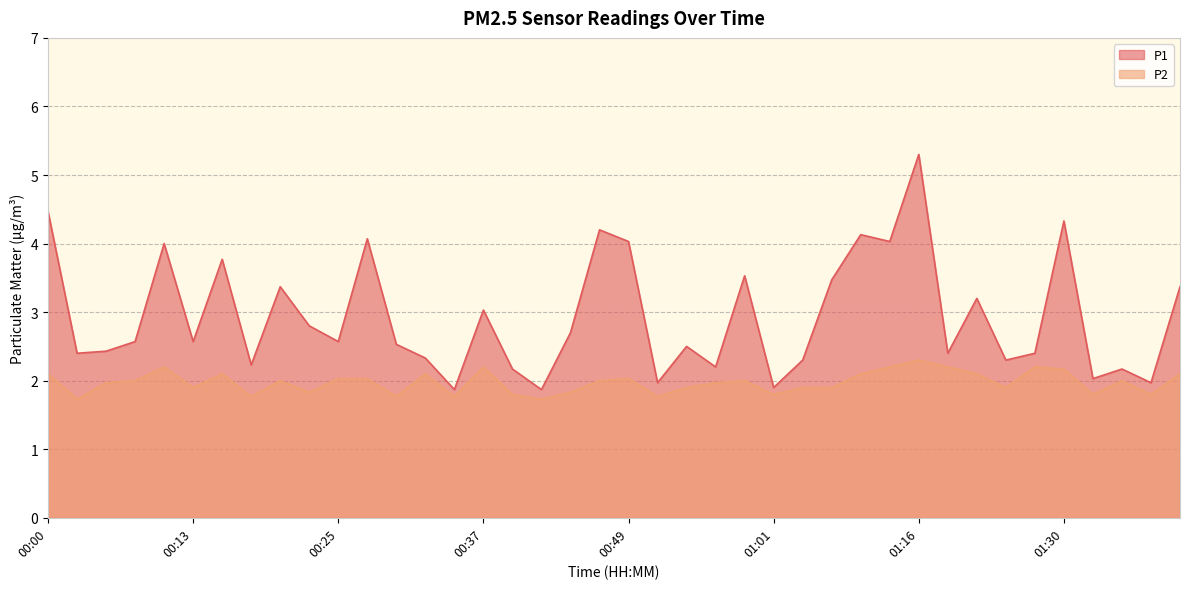

What is the label of the 1st point from the right?

01:44